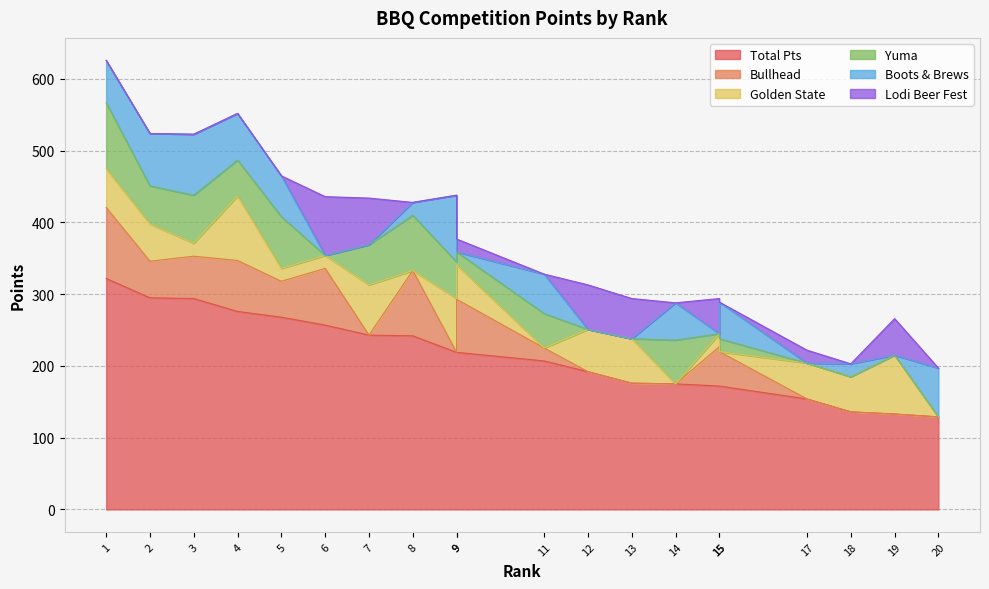

What is the average value of the Total Pts series?

214